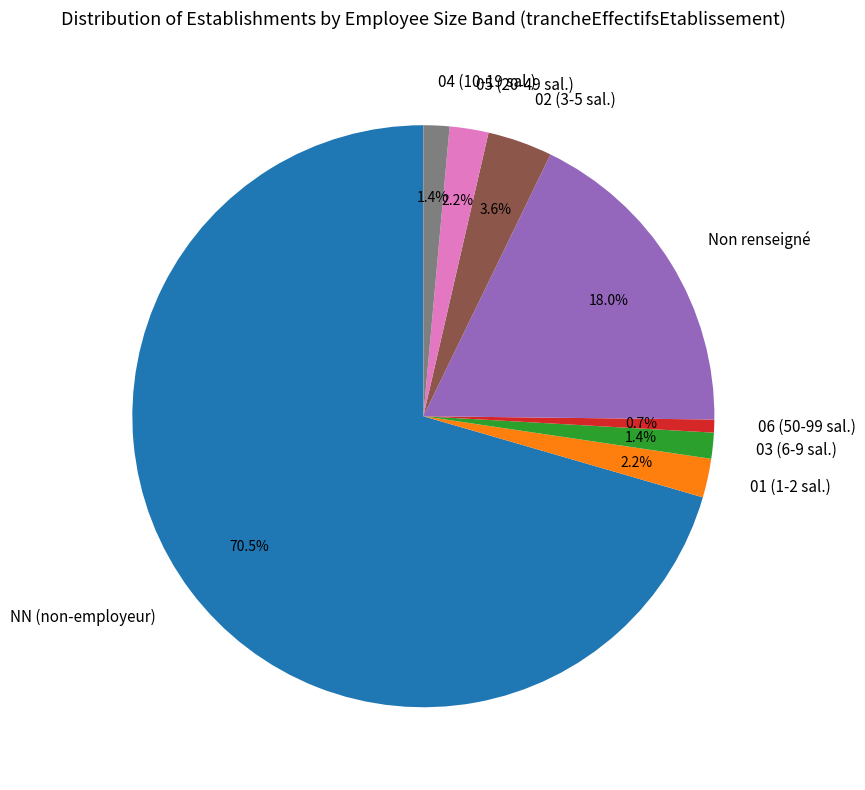

What is the smallest slice in the pie chart?

06 (50-99 sal.)